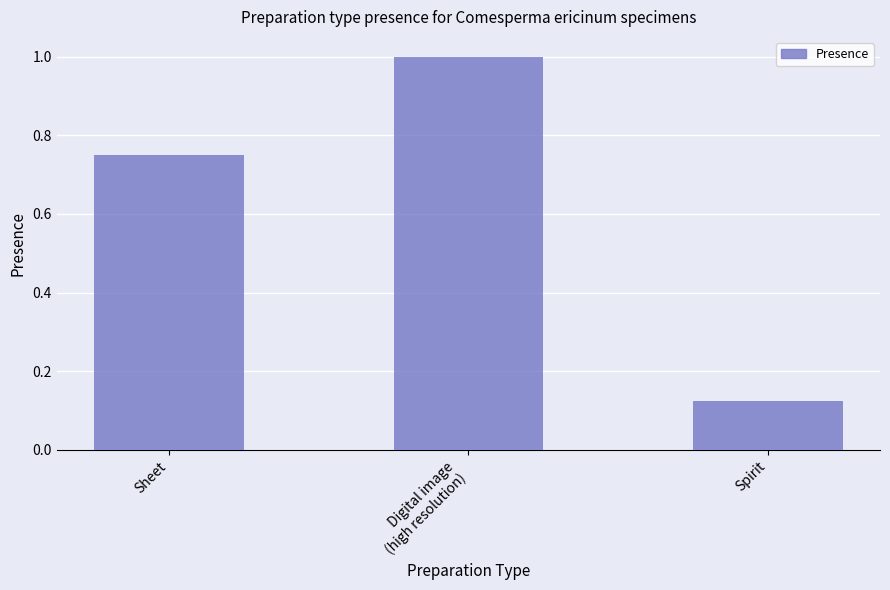

Does the chart contain any negative values?

No